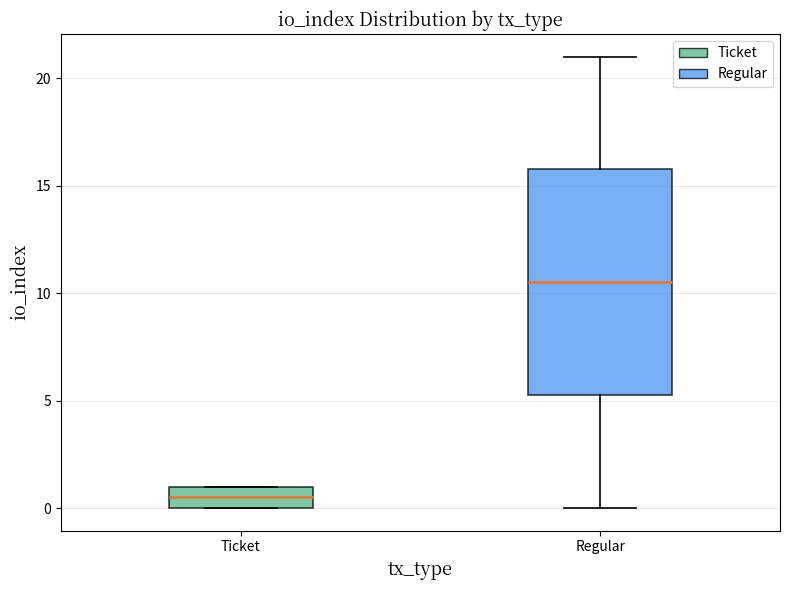

Where does the median line of the box for Ticket sit on the y-axis? The values are not printed on the chart, so give them approximately, as read against the axis.

0.5